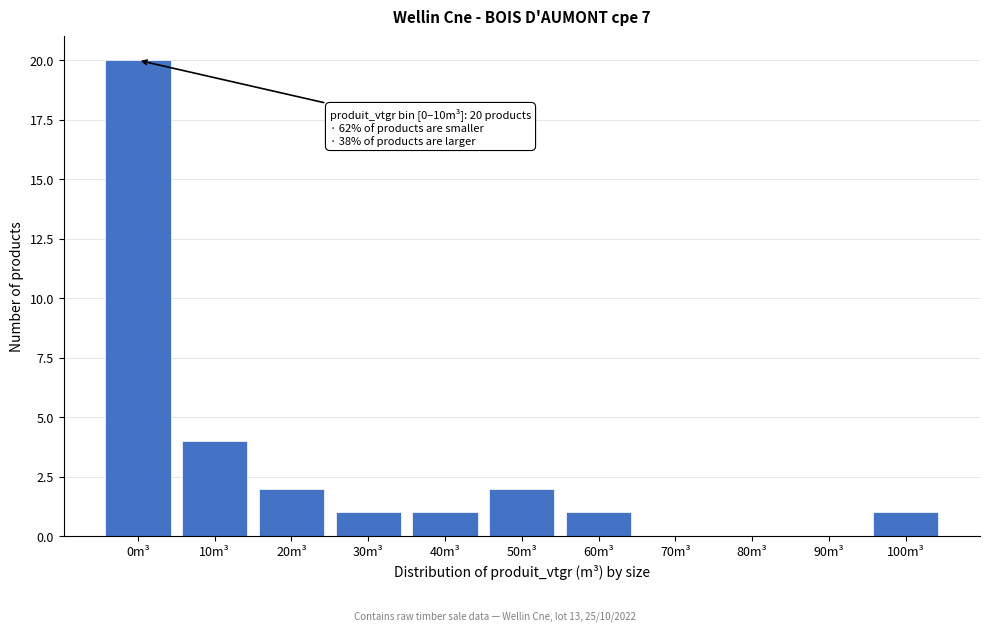

Reading left to right, transcribe all the data shown in this chart.

0m³=20	10m³=4	20m³=2	30m³=1	40m³=1	50m³=2	60m³=1	70m³=0	80m³=0	90m³=0	100m³=1